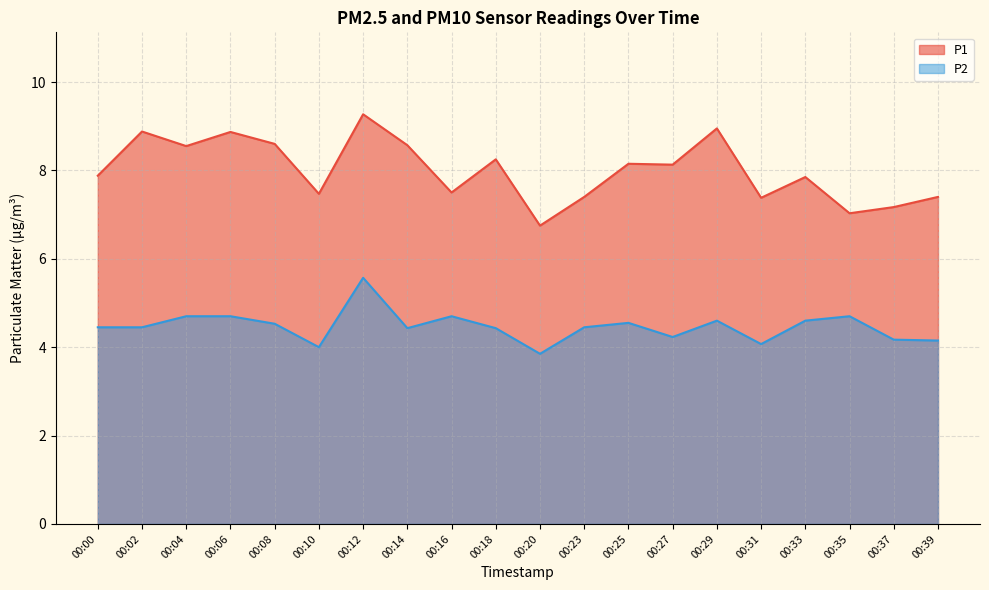

Is the value of P2 at 00:33 greater than the value of P1 at 00:08?

No